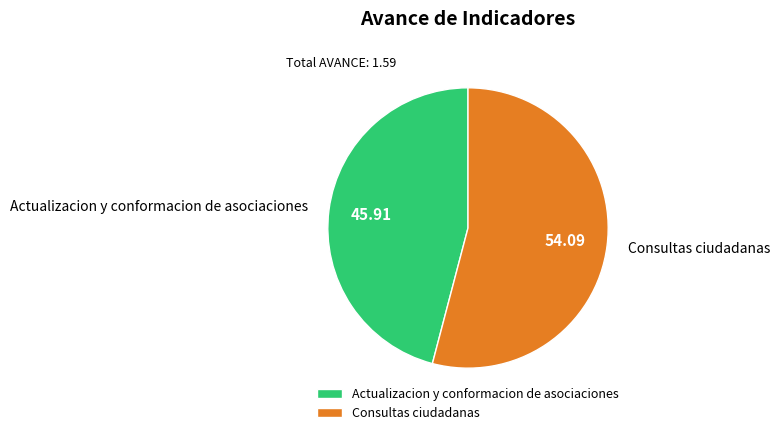

Count the number of slices in the pie.

2